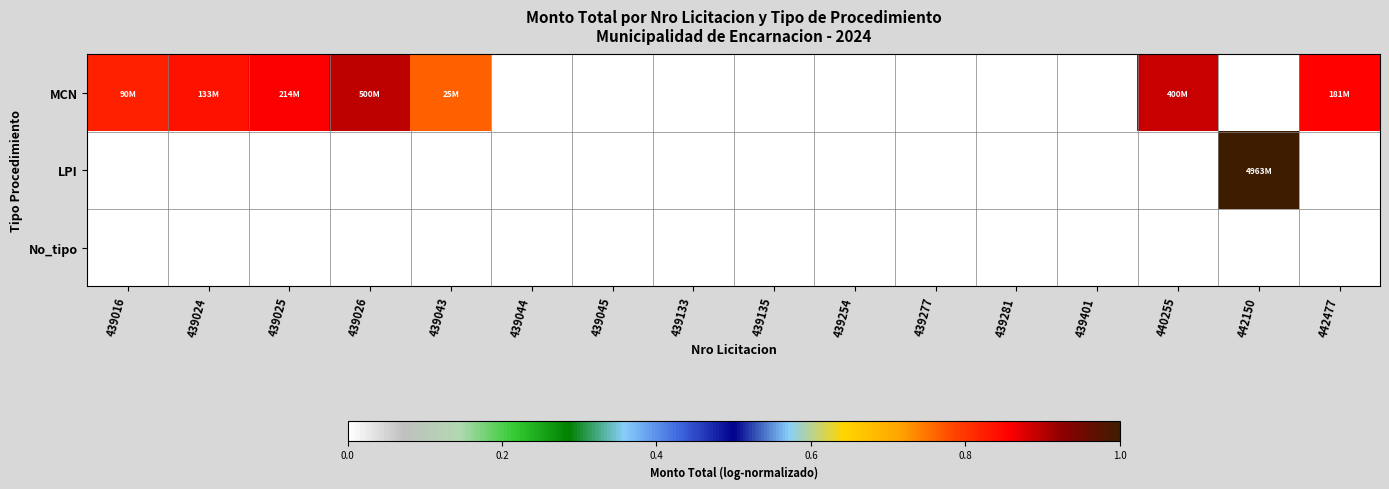

At which category is the sum across all series the highest?

442150